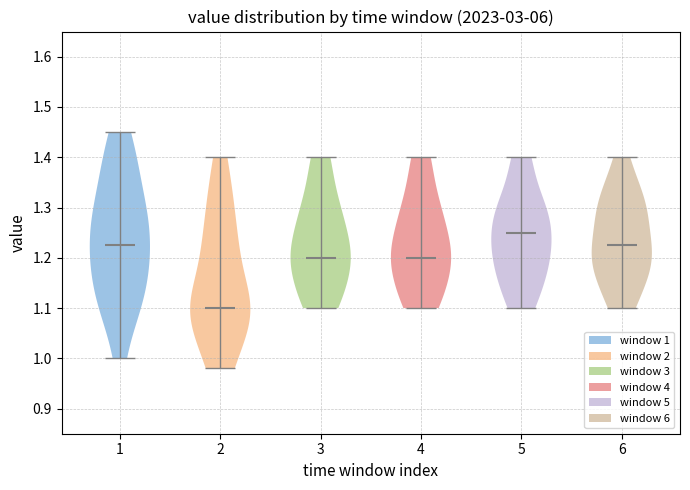

Reading left to right, read every violin against the y-axis: where its median line is, and the lowest and highest points it reaches. The values are not printed on the chart, so give them approximately, as read against the axis.

1: median line 1.23, lowest point 1.00, highest point 1.45
2: median line 1.10, lowest point 0.98, highest point 1.40
3: median line 1.20, lowest point 1.10, highest point 1.40
4: median line 1.20, lowest point 1.10, highest point 1.40
5: median line 1.25, lowest point 1.10, highest point 1.40
6: median line 1.23, lowest point 1.10, highest point 1.40